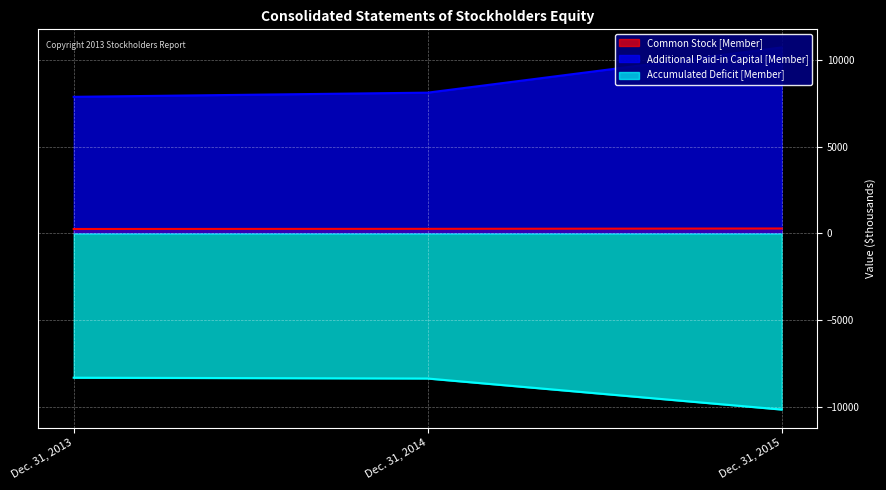

Reading right to left, transcribe all the data shown in this chart.

Common Stock [Member]: Dec. 31, 2015=286	Dec. 31, 2014=267	Dec. 31, 2013=258
Additional Paid-in Capital [Member]: Dec. 31, 2015=10741	Dec. 31, 2014=8130	Dec. 31, 2013=7889
Accumulated Deficit [Member]: Dec. 31, 2015=-10169	Dec. 31, 2014=-8377	Dec. 31, 2013=-8330